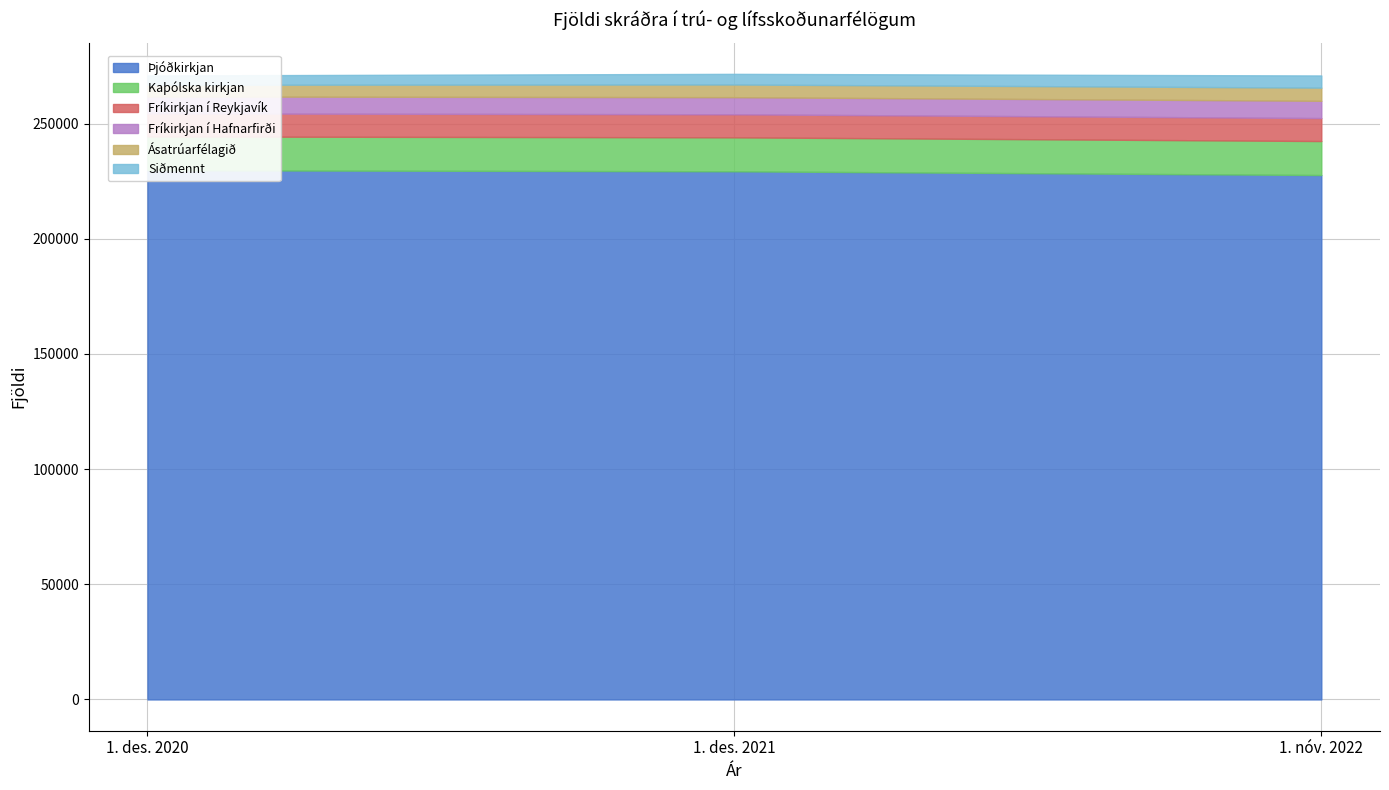

What is the average value of the Þjóðkirkjan series?

228875